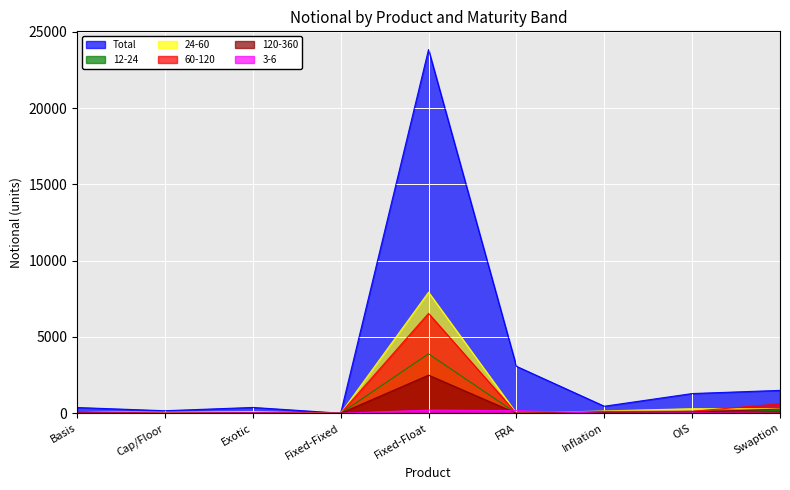

What is the value of the Total point at the 4th from the left?

4